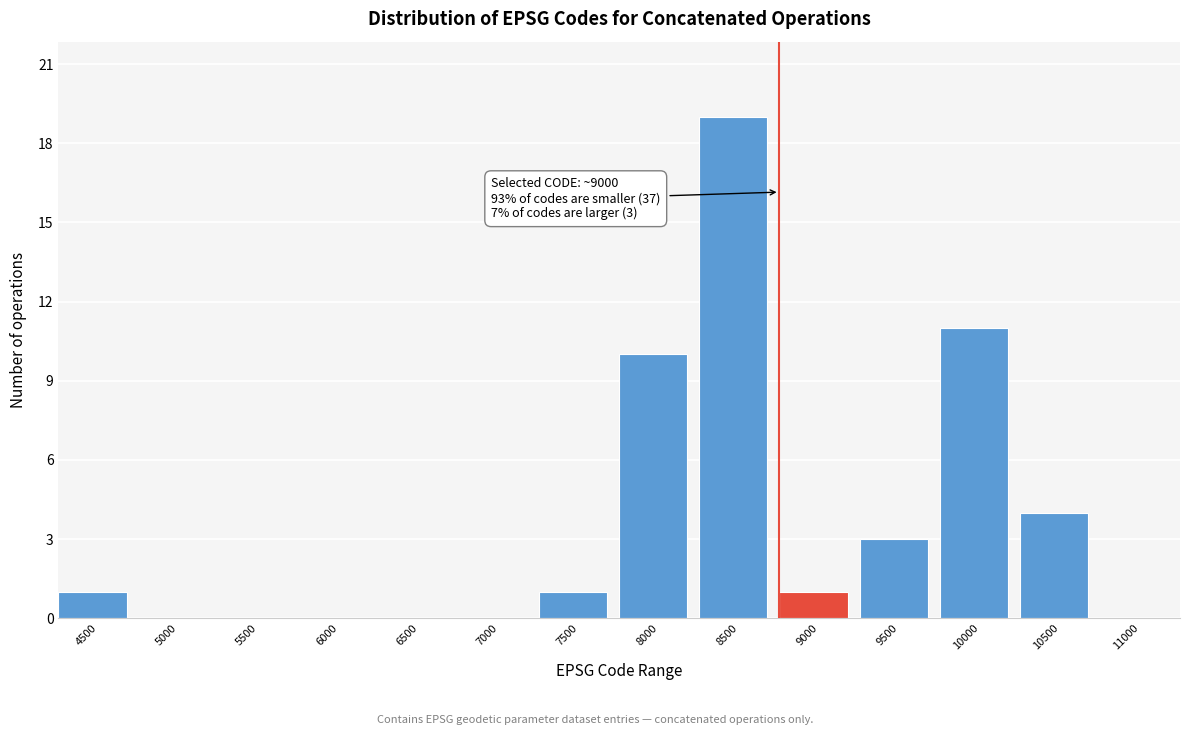

Reading right to left, extract all data points from this chart.

11000=0	10500=4	10000=11	9500=3	9000=1	8500=19	8000=10	7500=1	7000=0	6500=0	6000=0	5500=0	5000=0	4500=1